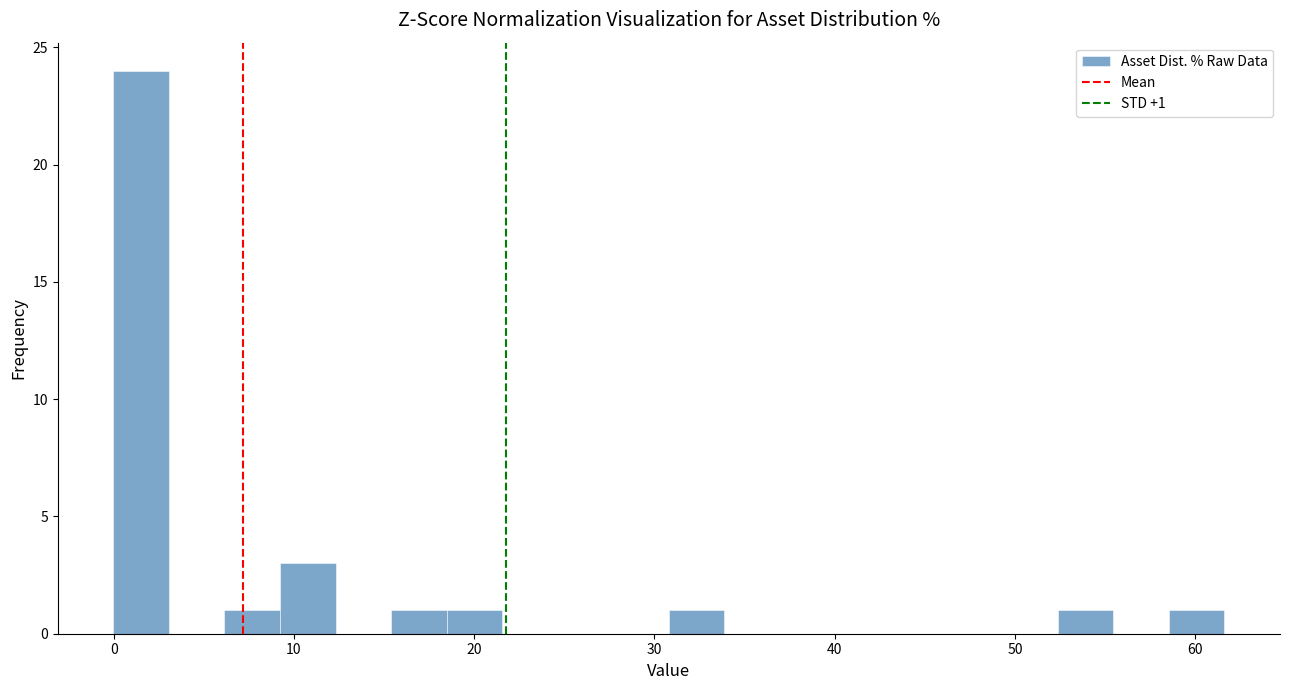

Read against the x-axis, roughly where is the centre of the tallest bar?

2